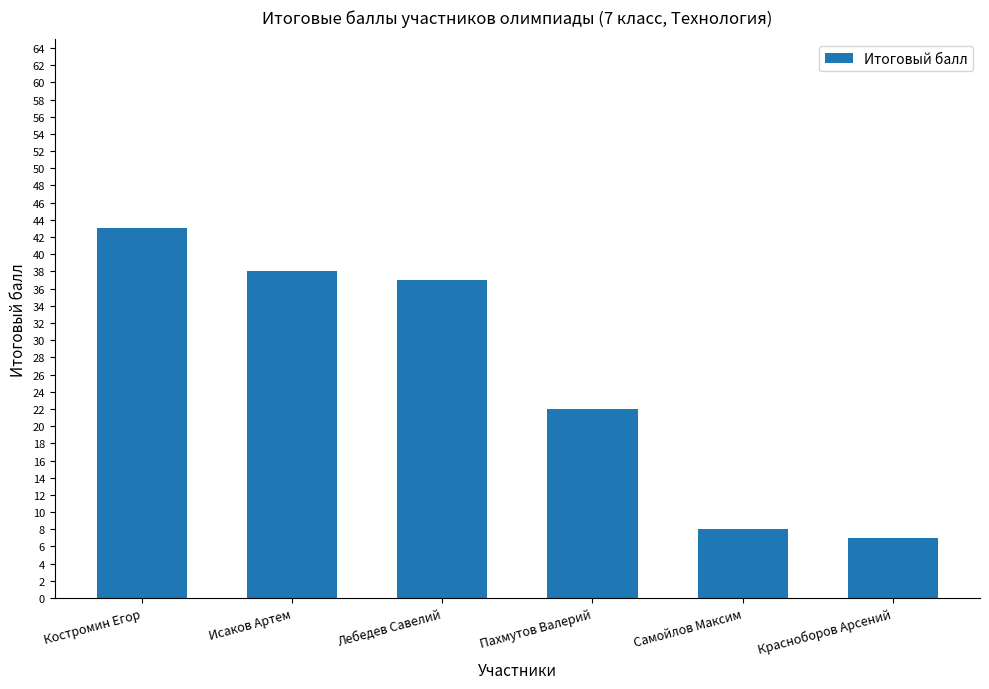

Reading left to right, extract all data points from this chart.

43	38	37	22	8	7